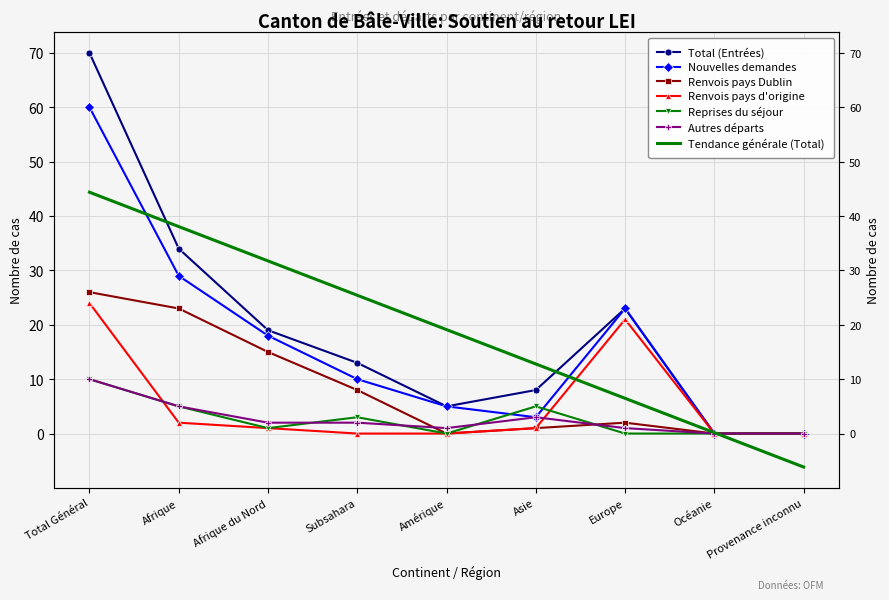

In Renvois pays d'origine, how many points are higher than both neighbors (excluding endpoints)?

1